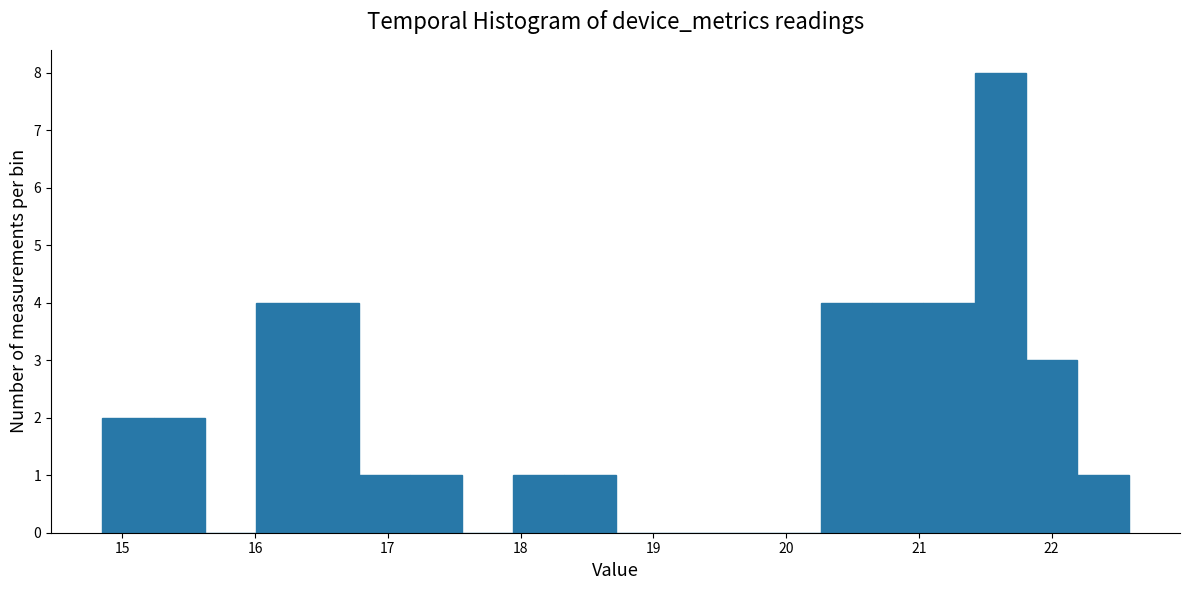

Read against the x-axis, roughly where is the centre of the tallest bar?

21.6